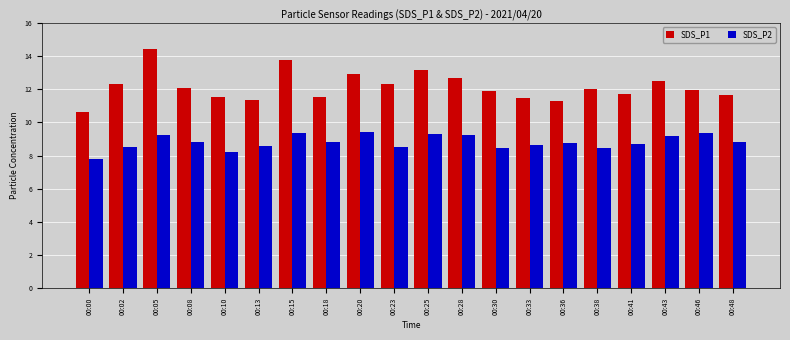

Is the value of SDS_P1 at 00:48 greater than the value of SDS_P2 at 00:05?

Yes